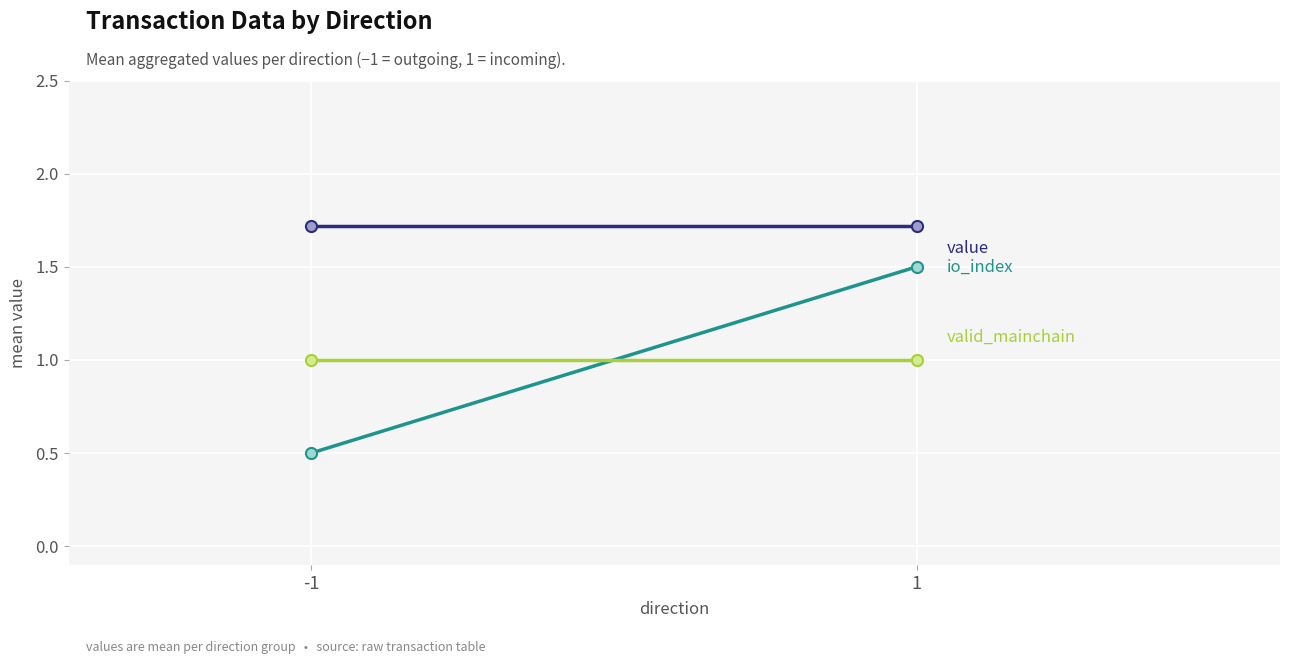

What is the total value across all series at -1?

3.2